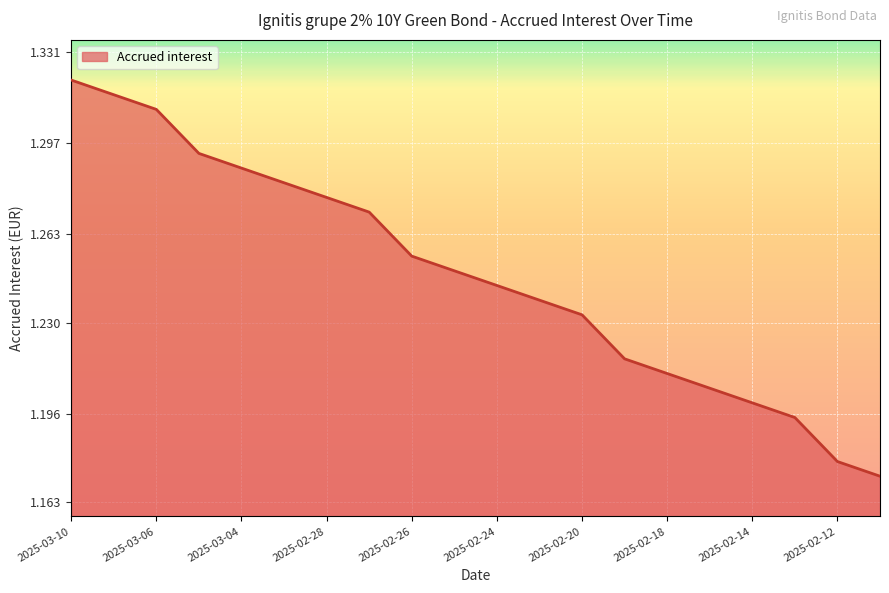

Does the chart have visible grid lines?

Yes